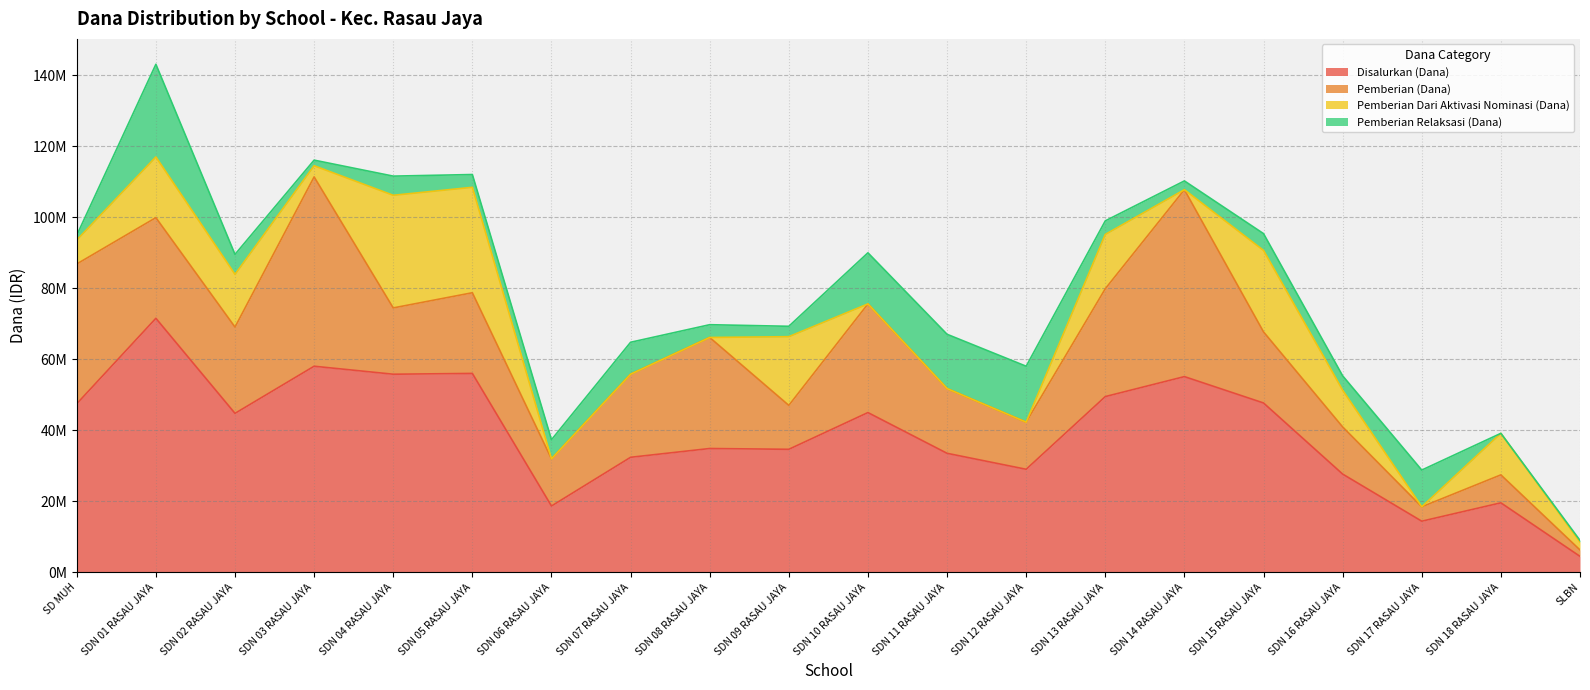

How many interior local valleys does the Pemberian Relaksasi (Dana) series have?

6